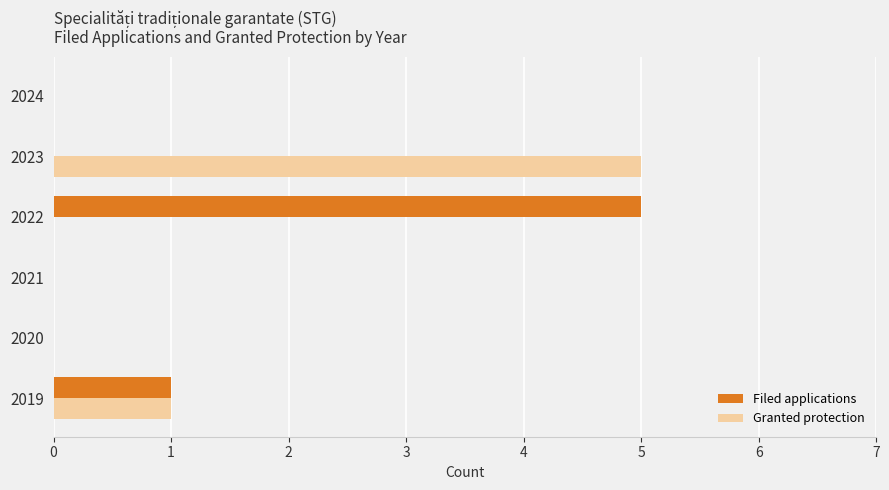

What is the sum of the Filed applications values at 2022 and 2024?

5